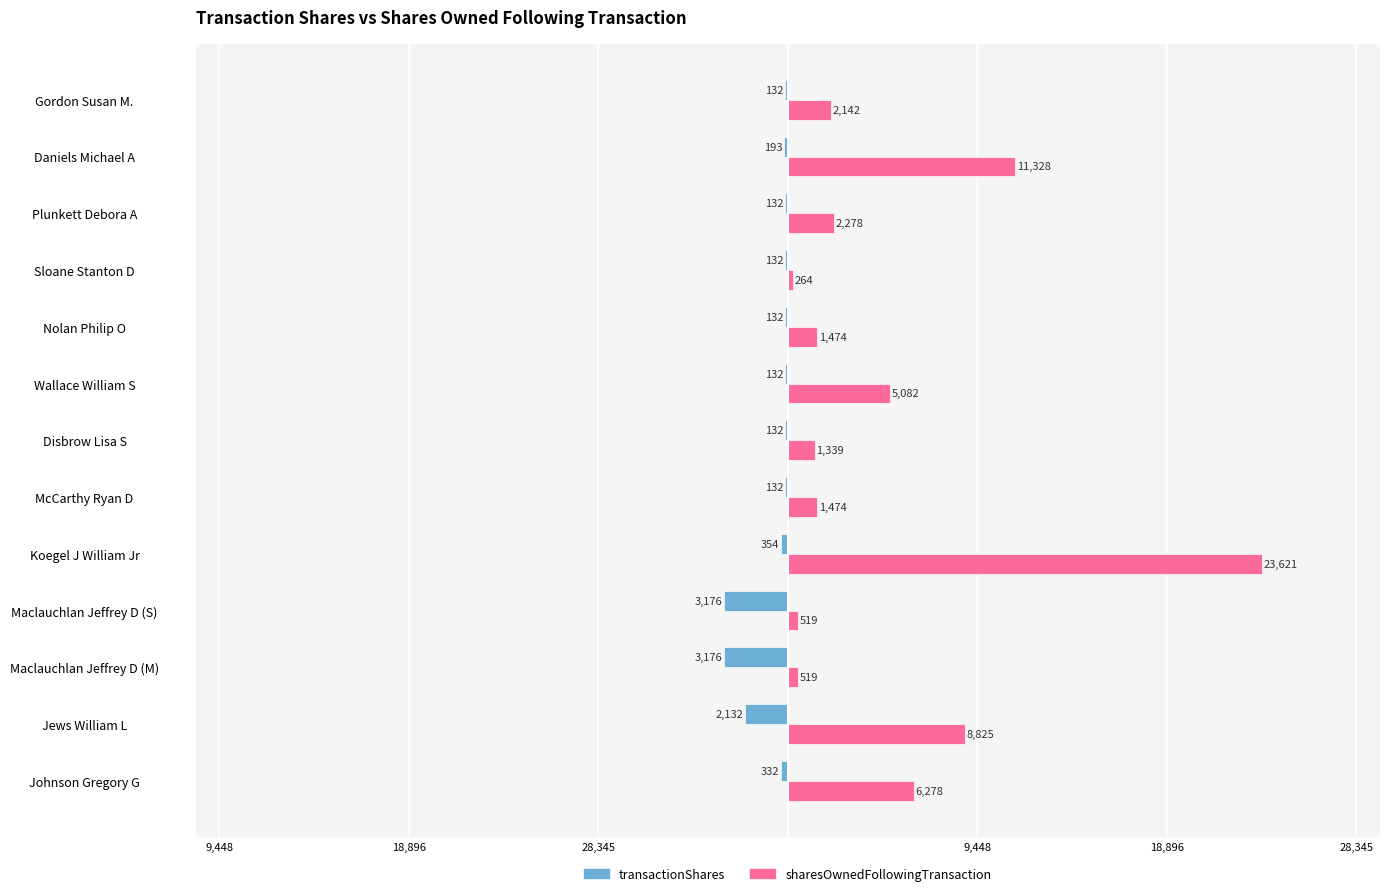

What are all the series names shown in the legend?

transactionShares, sharesOwnedFollowingTransaction